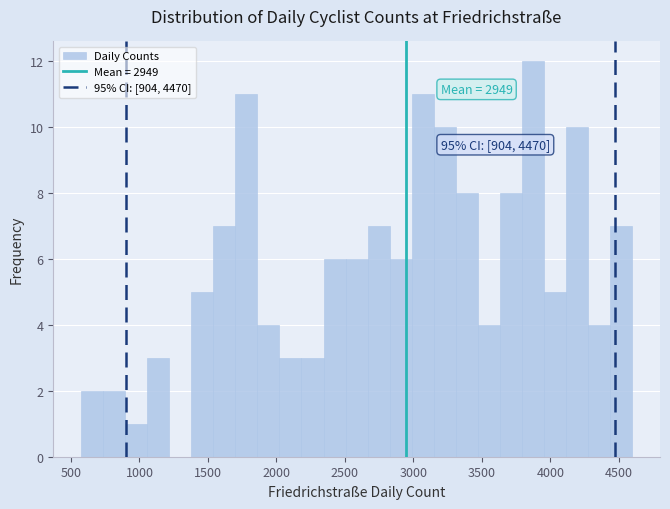

Read against the x-axis, roughly where is the centre of the tallest bar?

3850